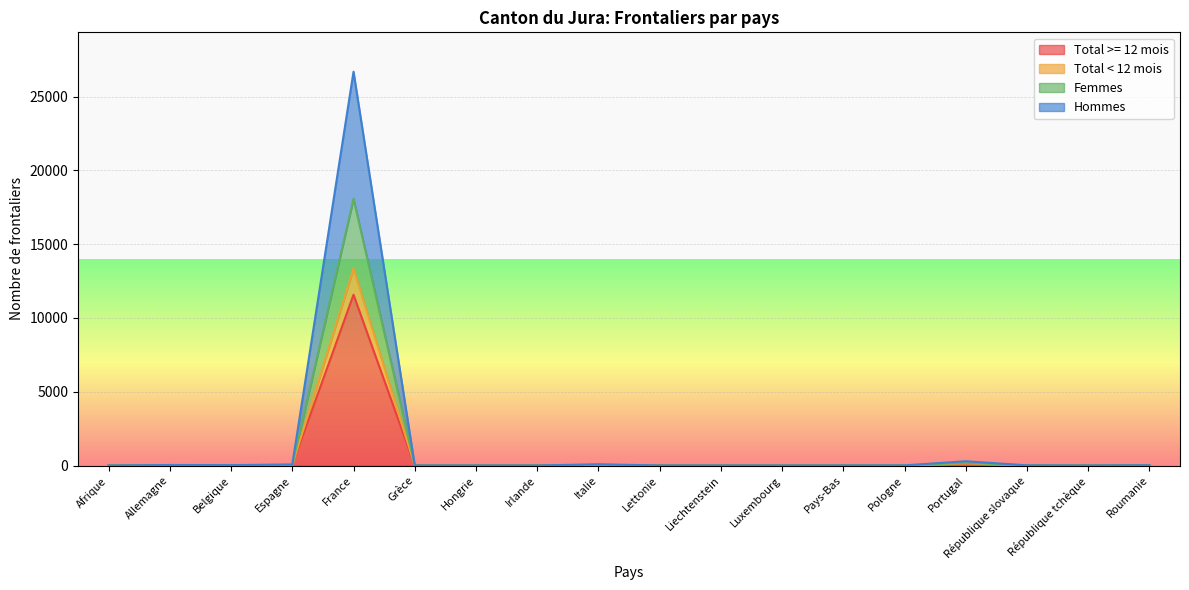

What is the value of the Femmes point at the 3rd from the left?

13